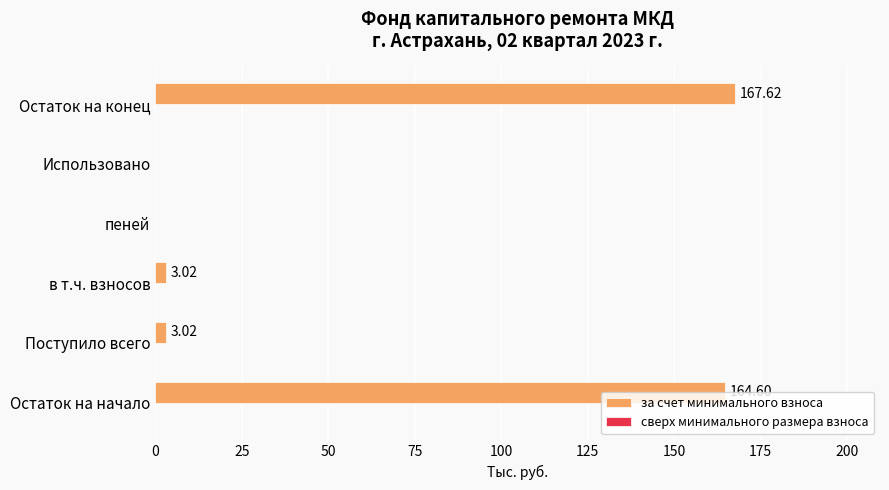

How many values exceed 3?

4